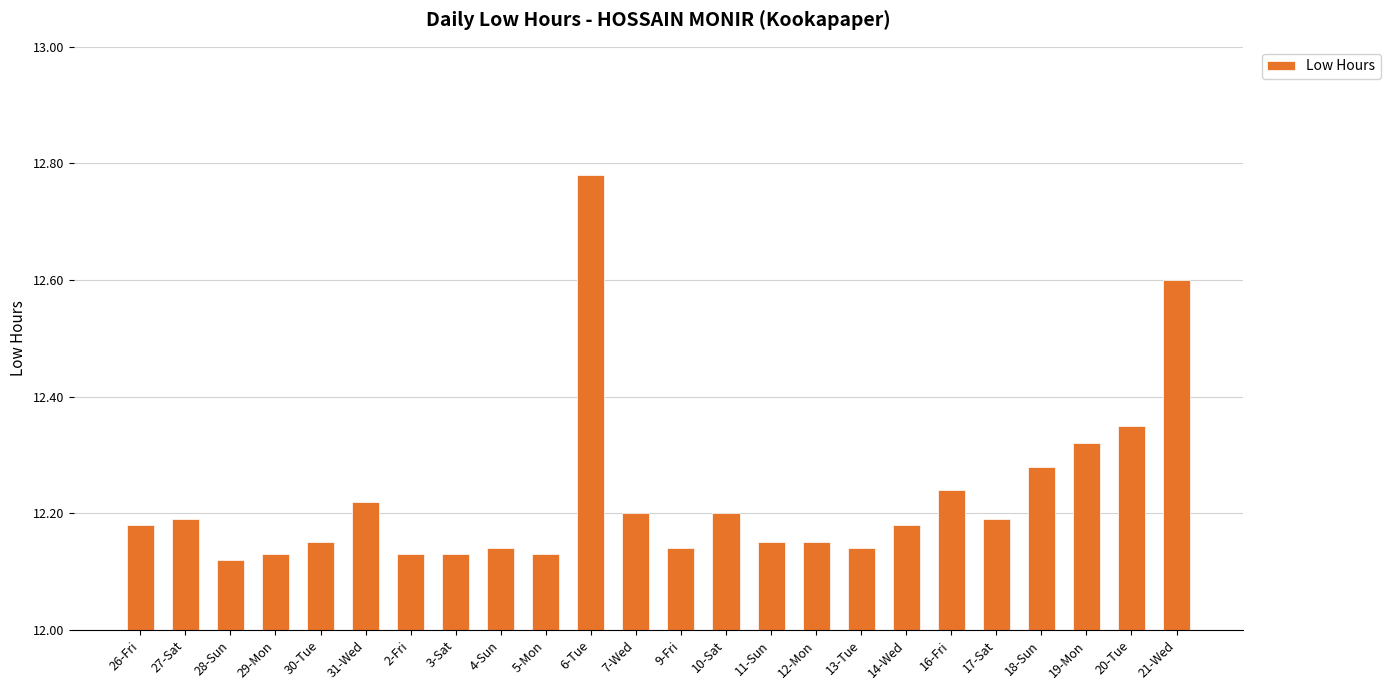

What is the ratio of the value at 3-Sat to the value at 26-Fri?

1.0